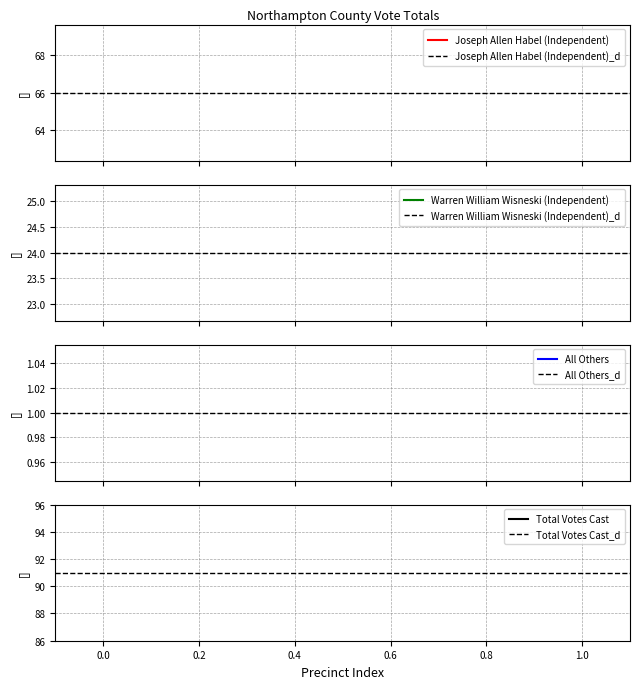

How many lines are shown in the chart?

4